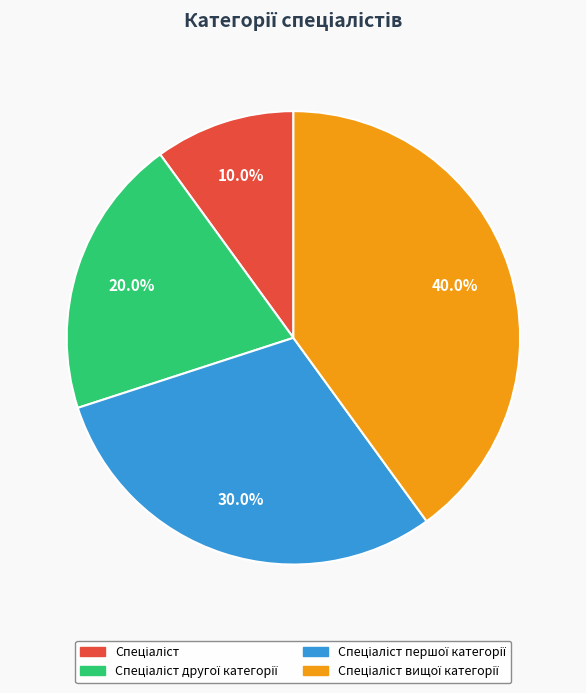

Does any single category account for the majority?

No